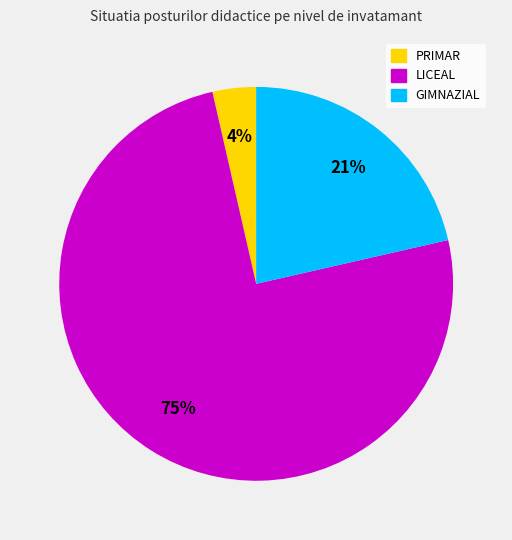

Count the number of slices in the pie.

3